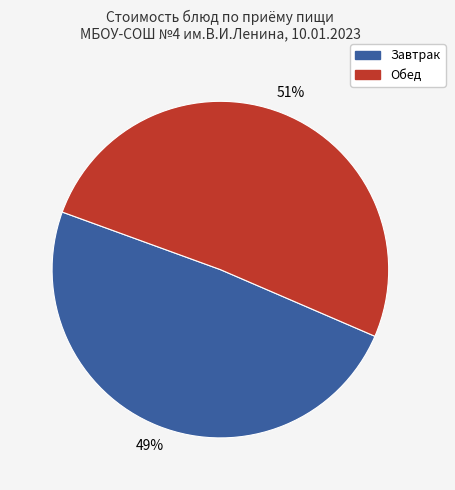

Which has a higher value, Обед or Завтрак?

Обед